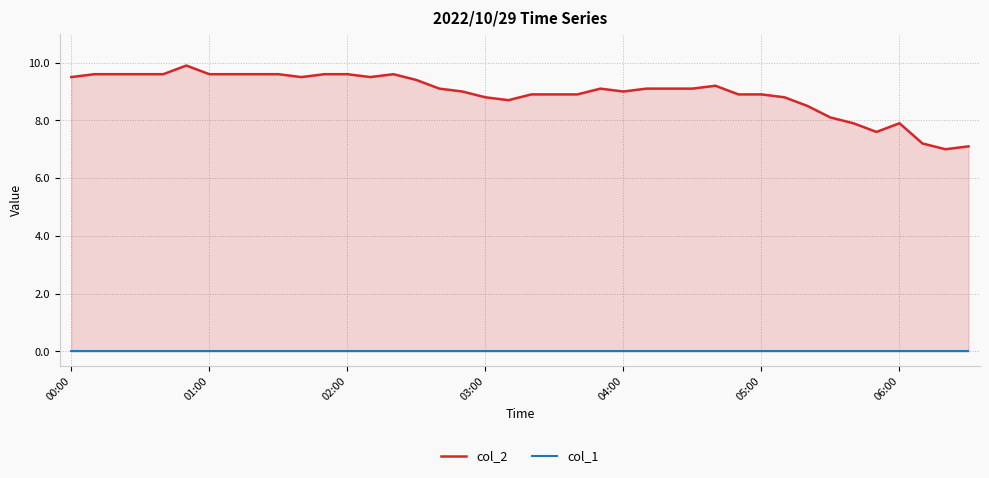

What position from the left is 26?

27